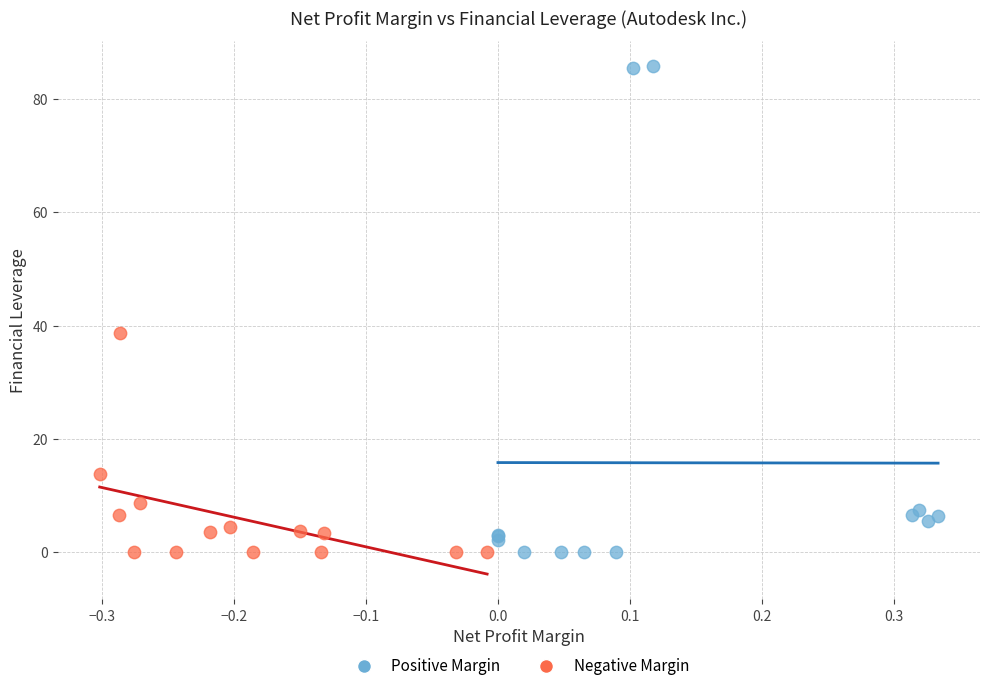

Which series has the widest spread of Y values?

Positive Margin